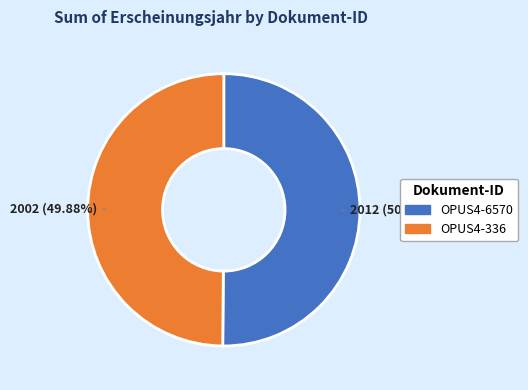

True or false: OPUS4-6570 accounts for 57% of the total.

False